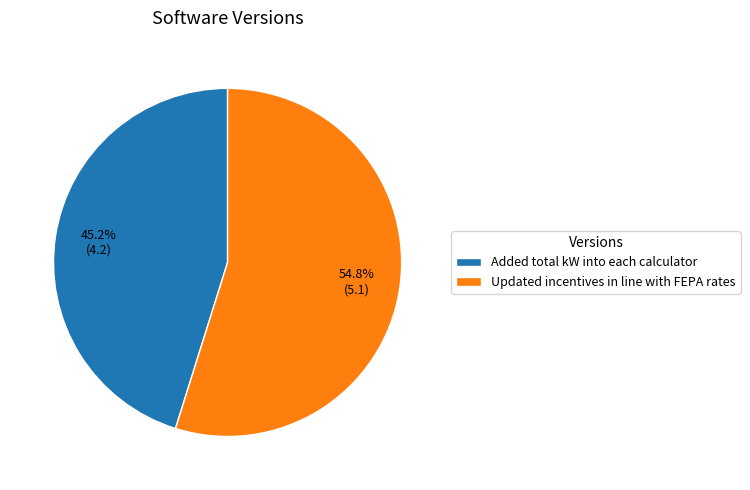

How many segments does this pie chart have?

2